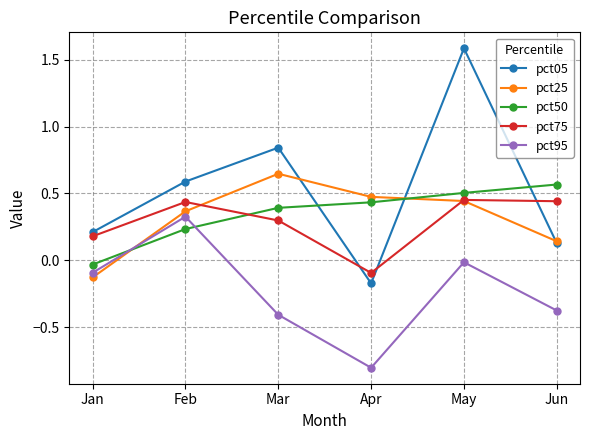

What is the smallest value displayed?

-0.8